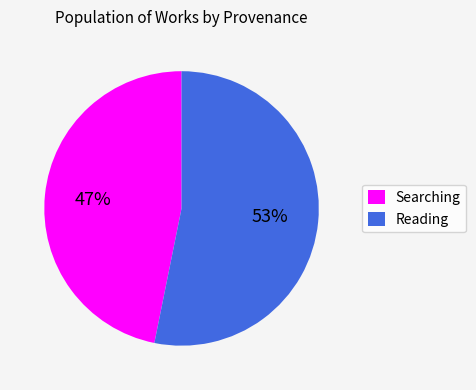

To the nearest percent, what is the average slice percentage?

50%